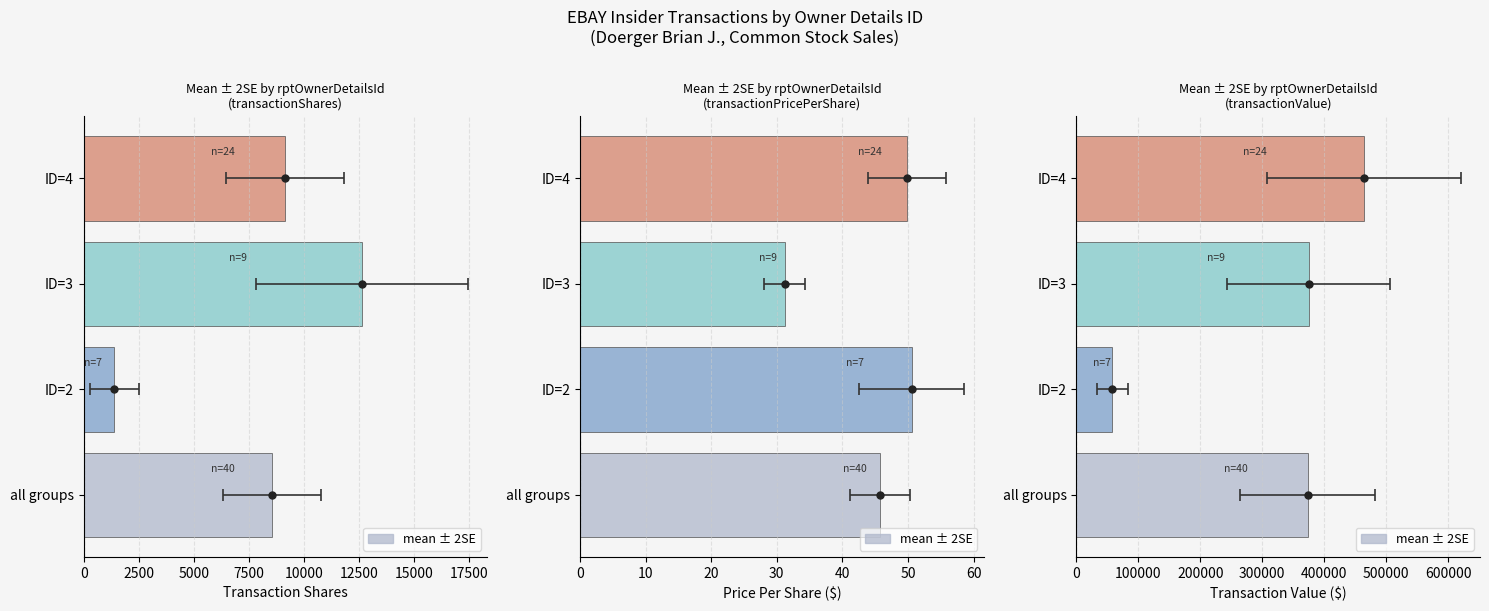

What is the difference between the transactionValue values at ID=4 and ID=3?

89573.3